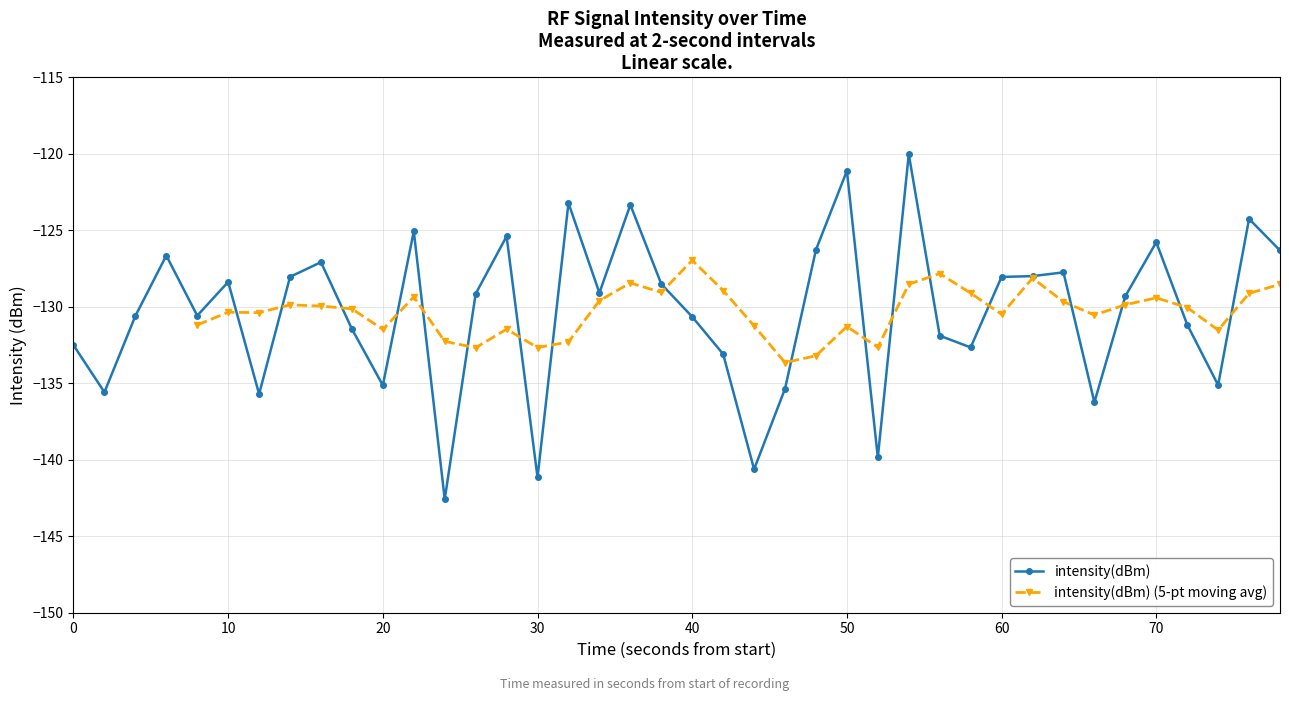

What is the greatest value displayed?

-120.0